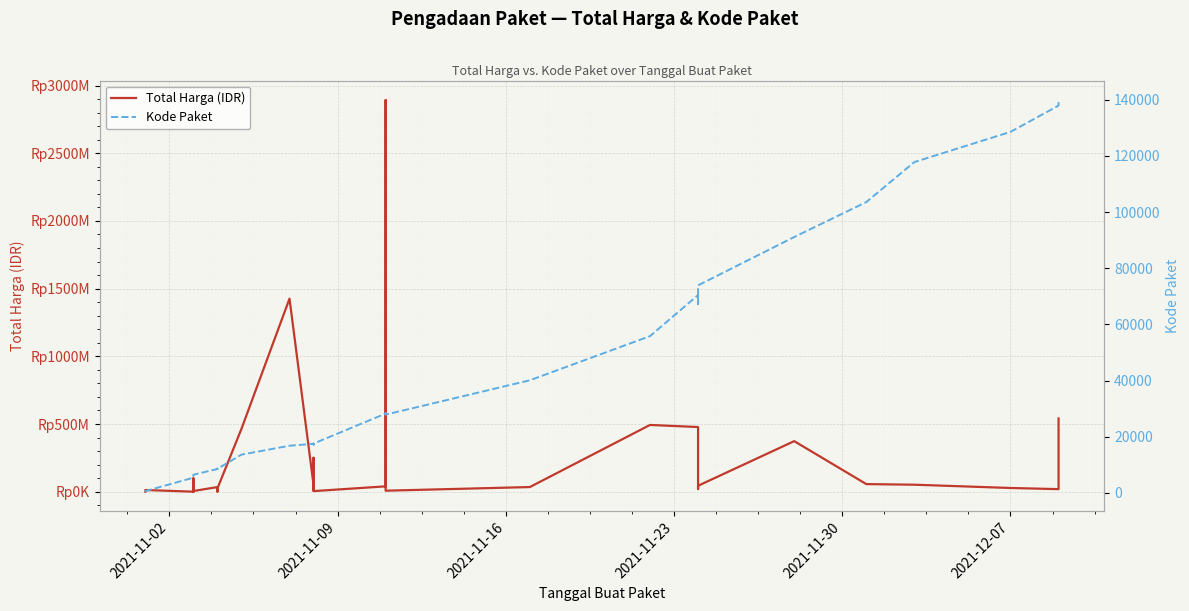

How many series are shown in this chart?

2